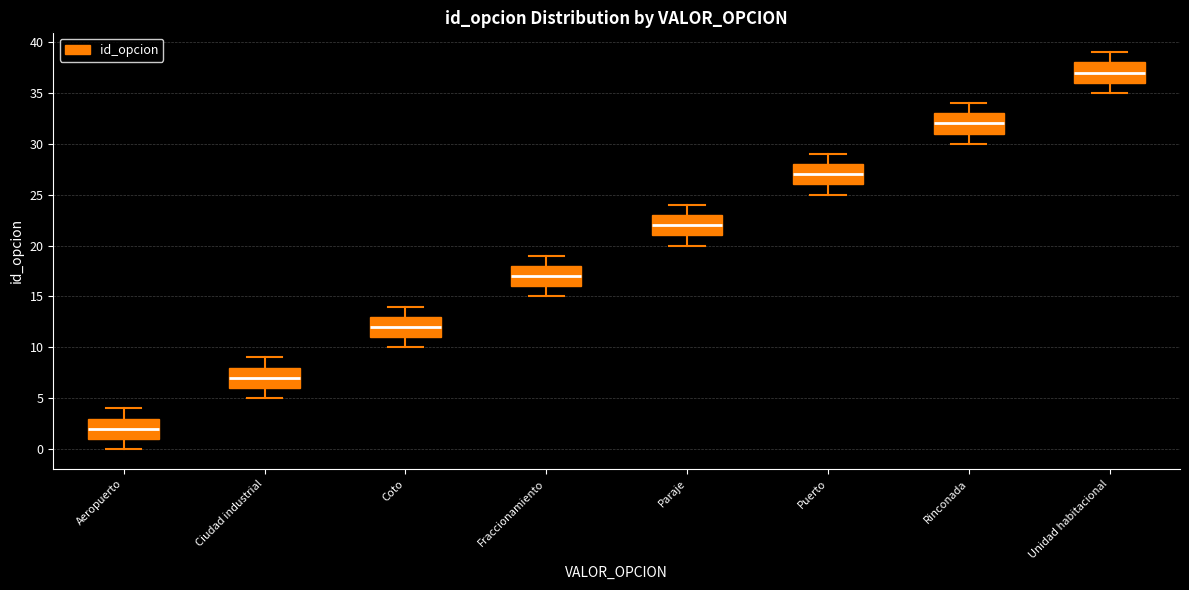

Which box has the lowest median line?

Aeropuerto